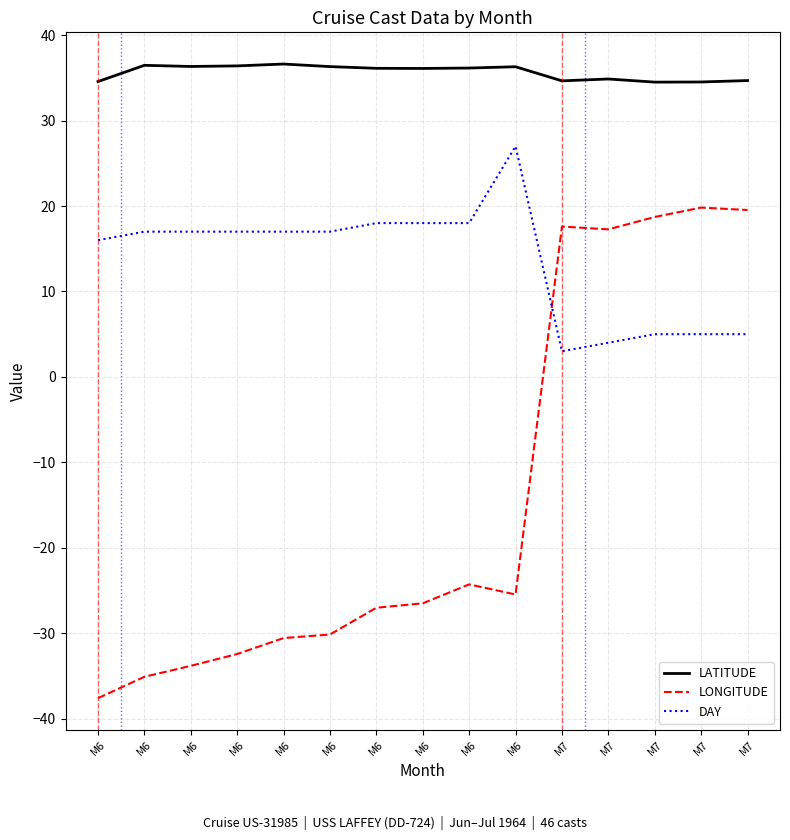

What is the difference between the maximum and second lowest values in the DAY series?

23.0